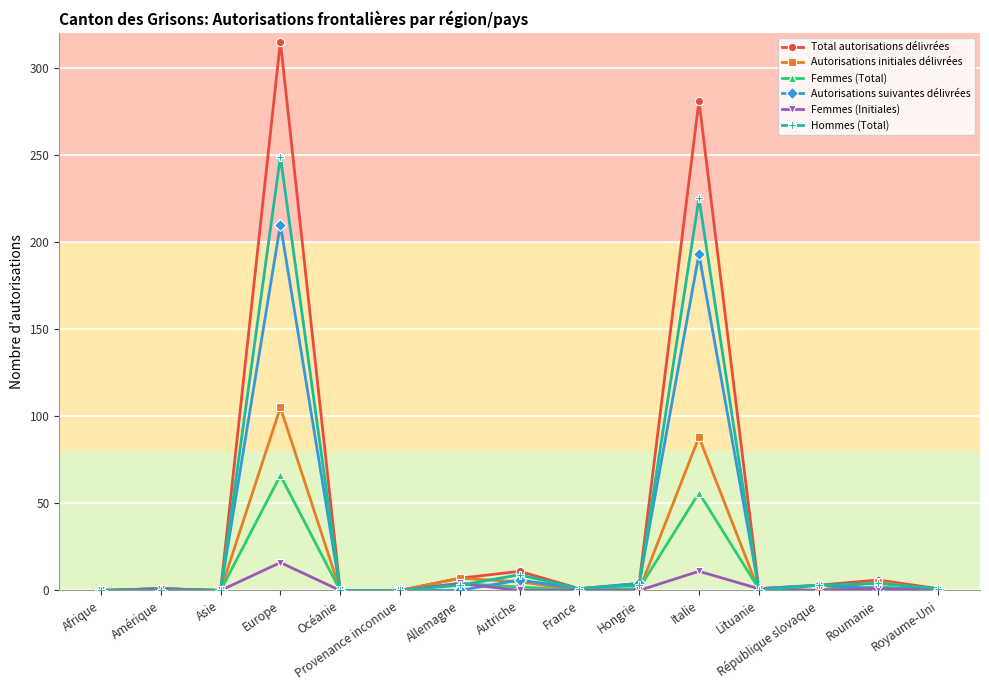

Which series has the largest range (max minus min)?

Total autorisations délivrées